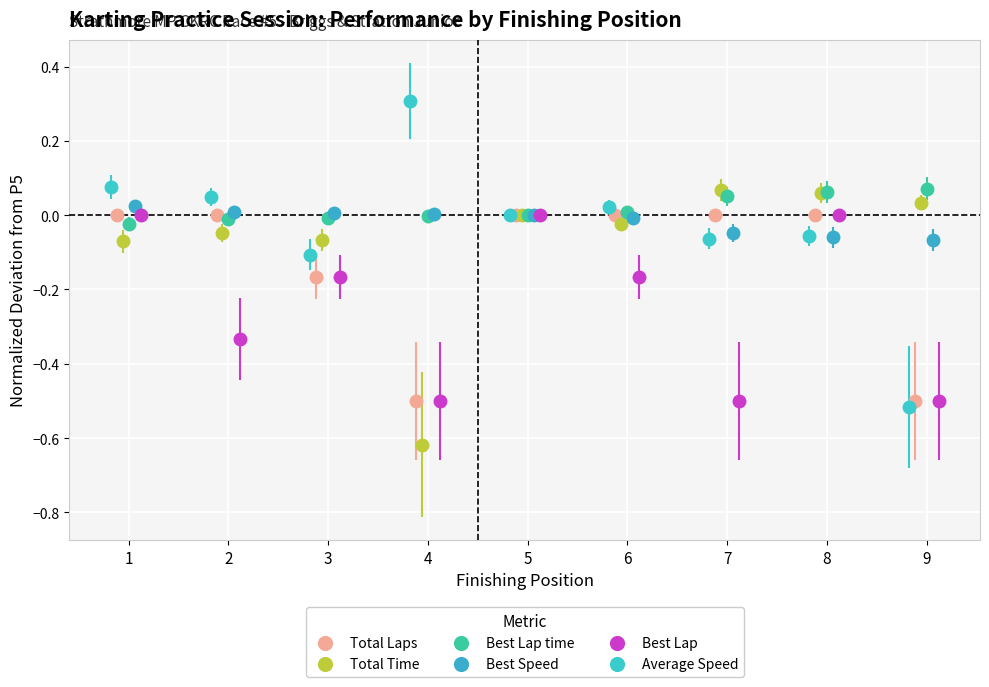

What is the difference between the maximum and second lowest values in the Best Speed series?

0.1